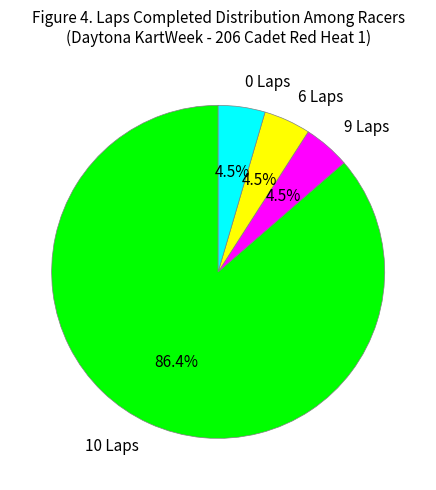

Is there any slice that represents more than half of the pie?

Yes